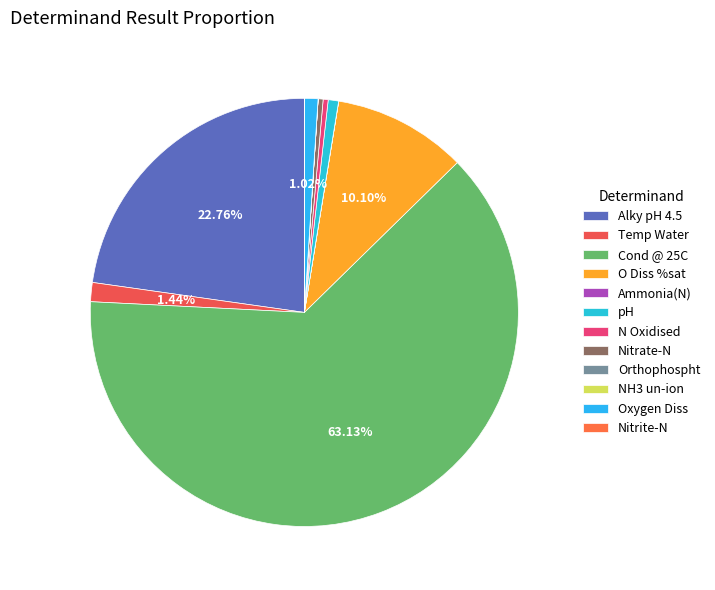

Is it true that Cond @ 25C is 63% of the pie?

True